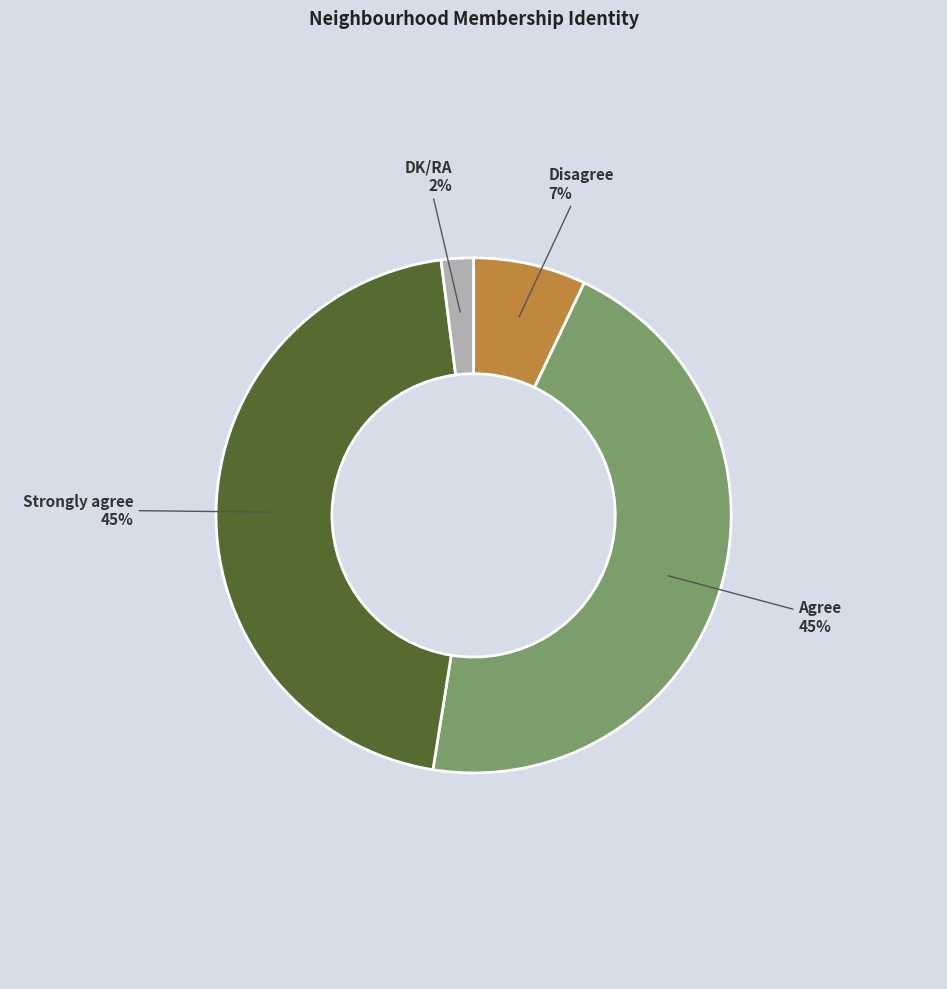

Which has a higher value, Disagree or Agree?

Agree